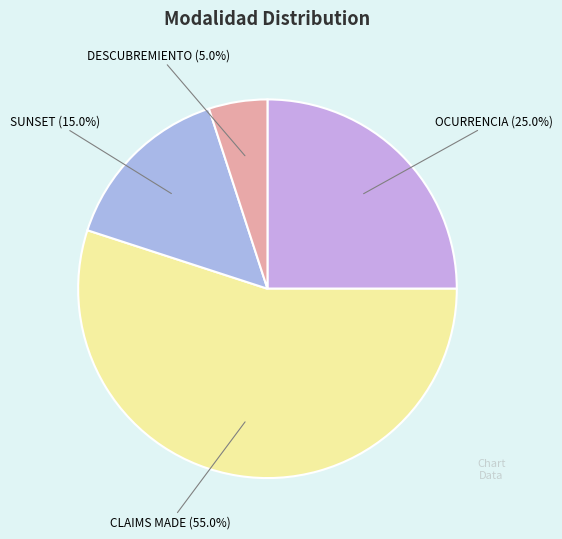

How many slices are in this pie chart?

4